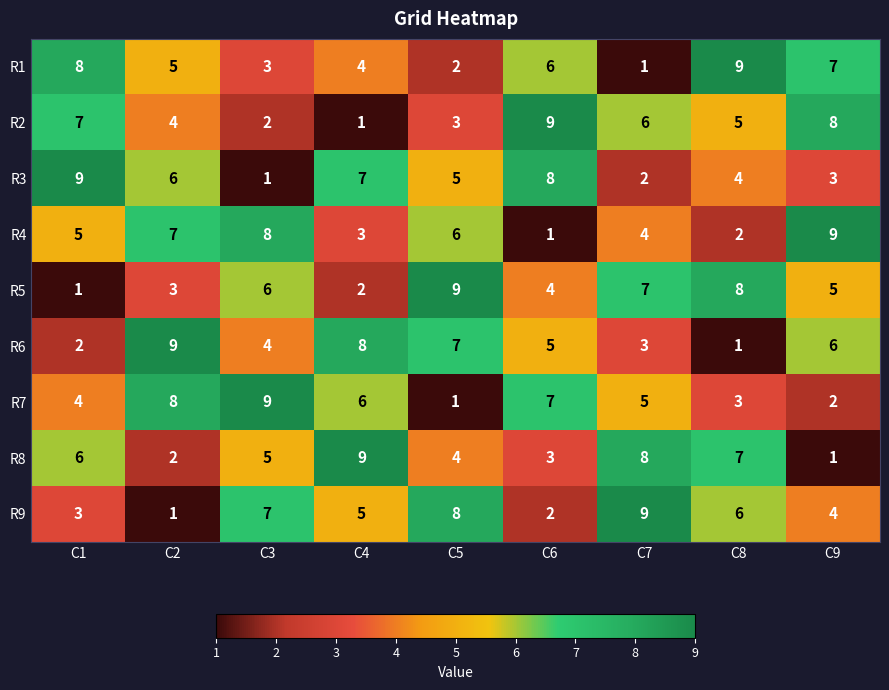

What is the difference between the second highest and second lowest values in the R6 series?

6